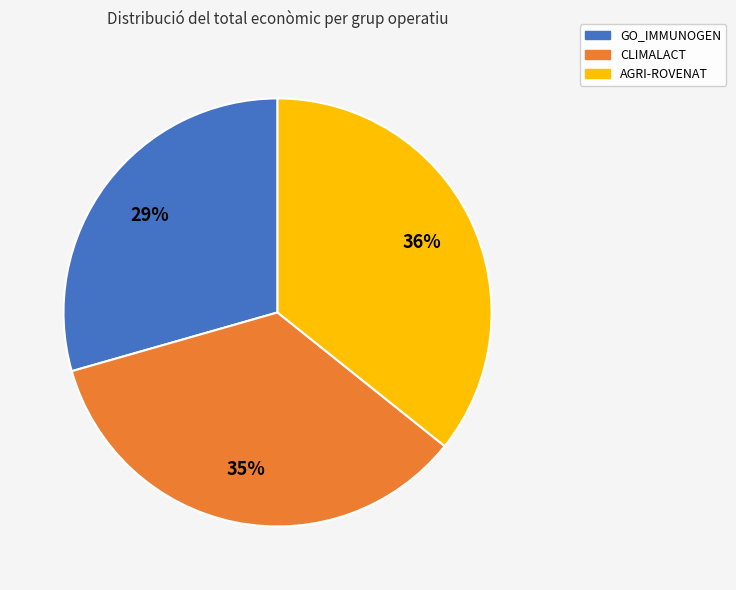

What is the ratio of the value at GO_IMMUNOGEN to the value at AGRI-ROVENAT?

0.8